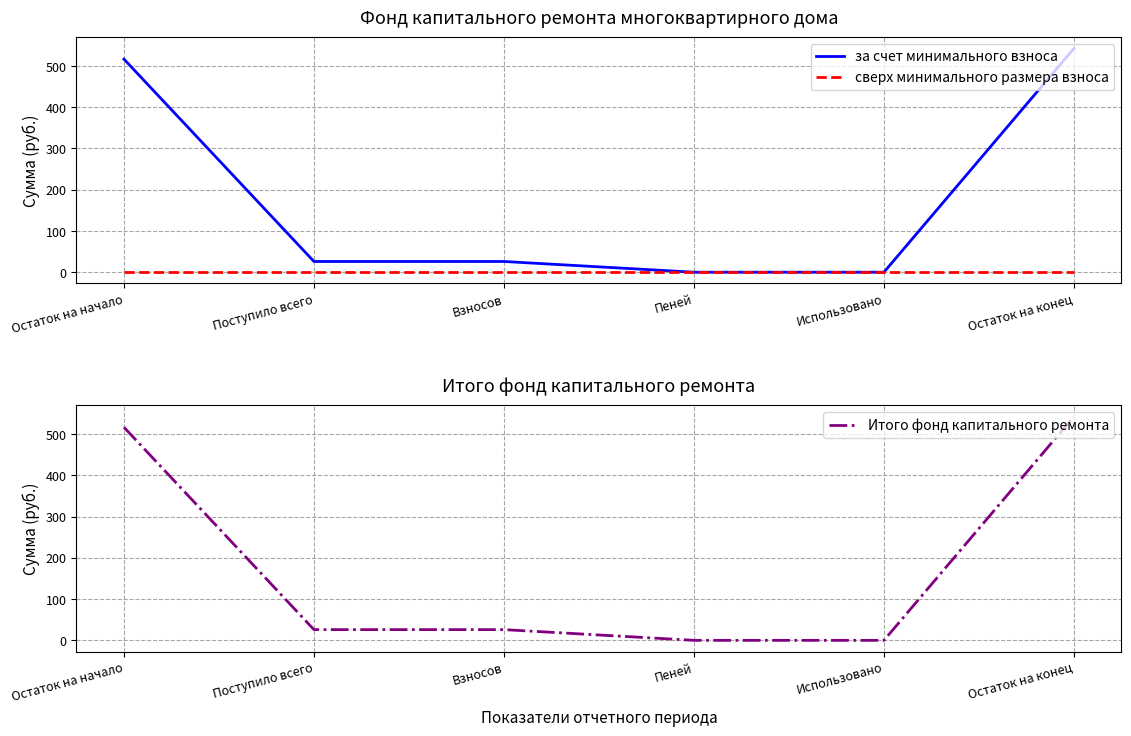

The сверх минимального размера взноса series shows 0.0 at Остаток на начало. True or false?

True